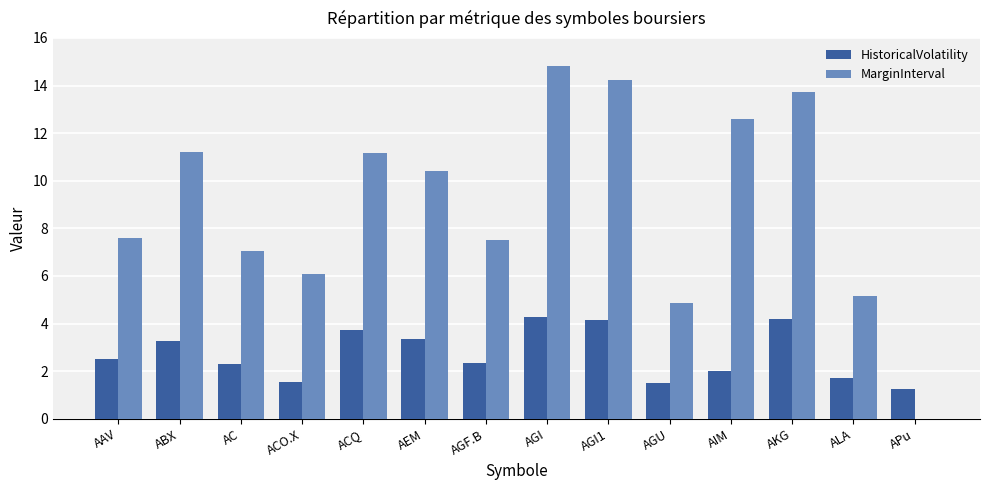

What is the spread (max minus min) of values at AIM?

10.6